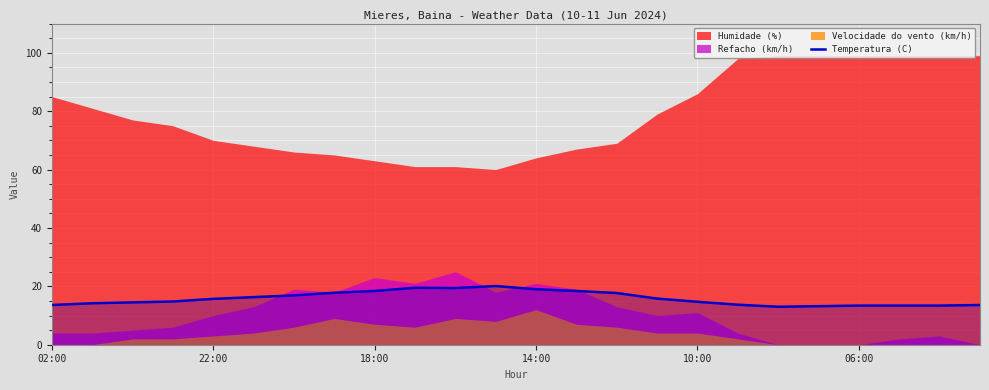

What is the lowest value of the Temperatura (C) series?

13.0